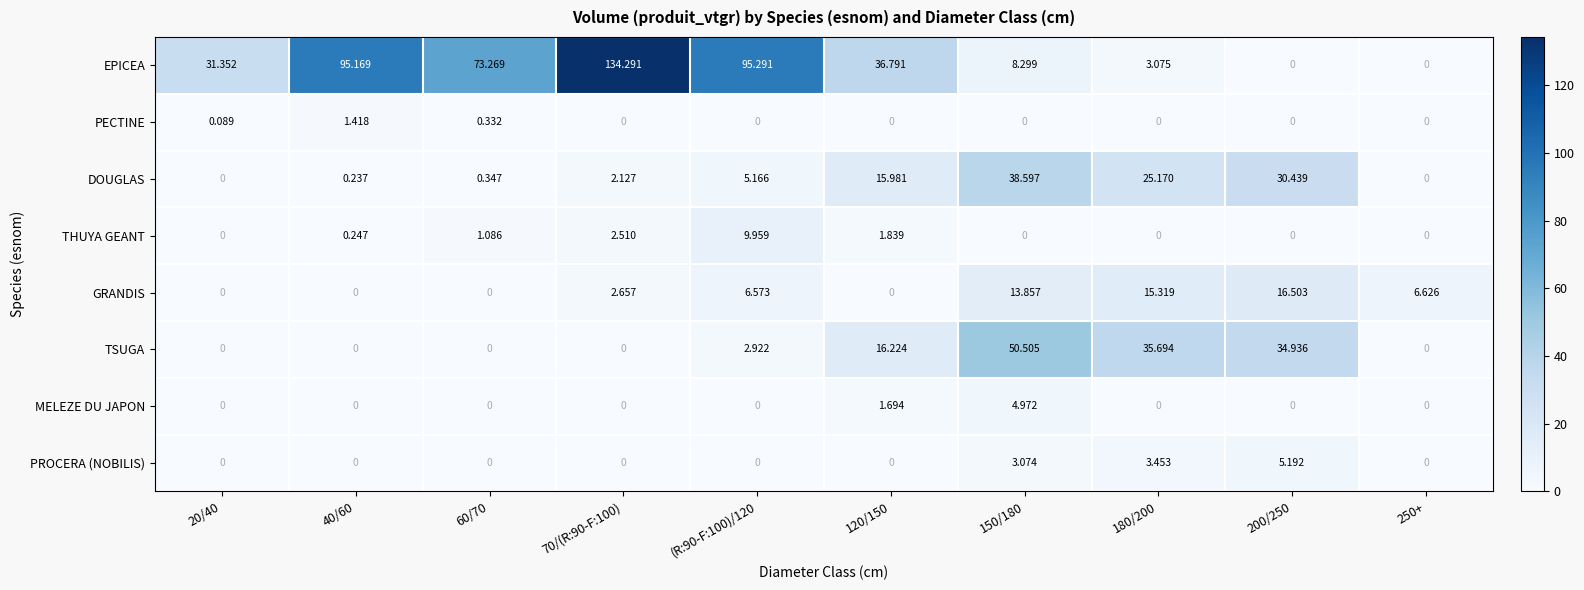

Between 180/200 and 250+, which series saw the biggest shift?

TSUGA